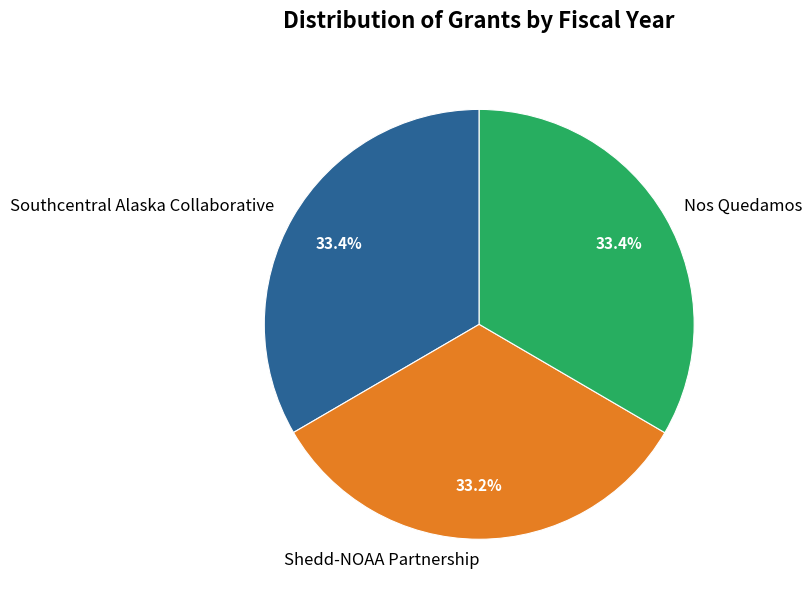

What percentage is the Nos Quedamos slice, to the nearest percent?

33%